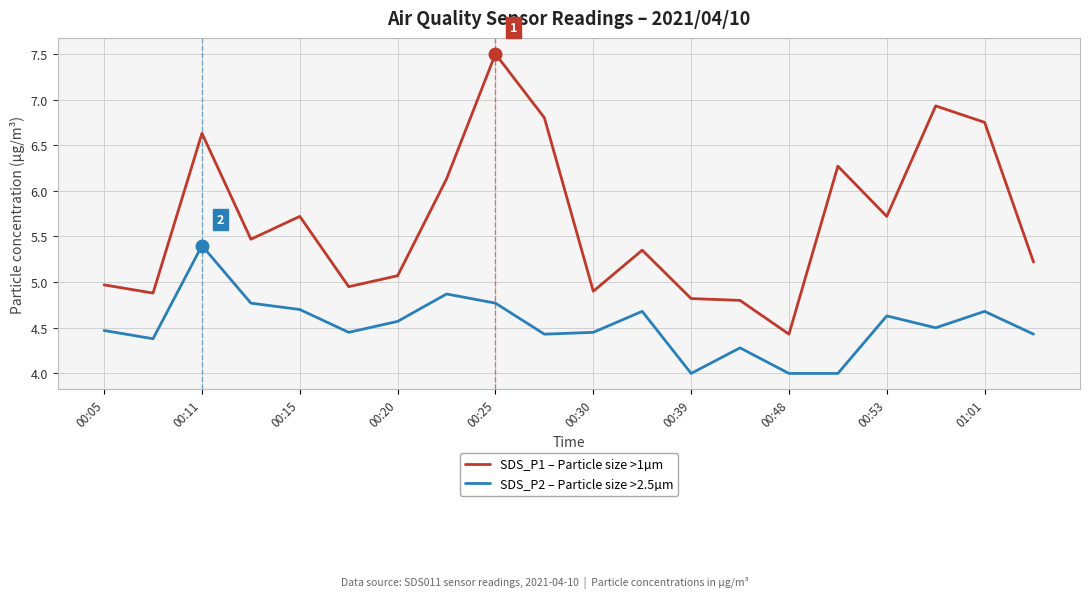

True or false: SDS_P2 – Particle size >2.5µm and SDS_P1 – Particle size >1µm cross at least once.

False